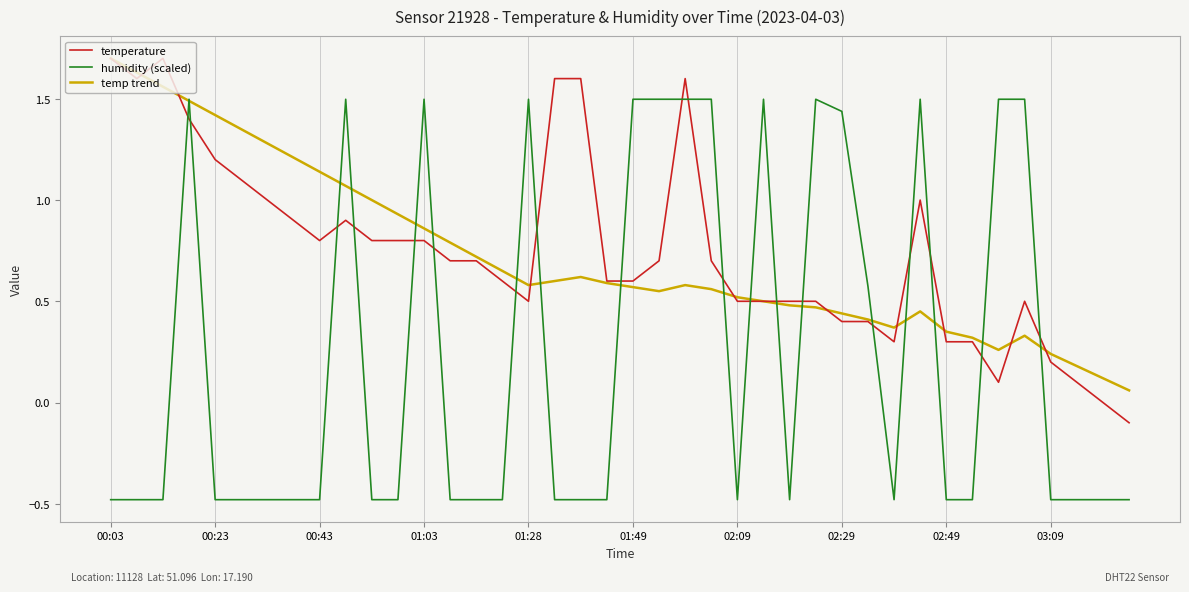

How many positive values does the humidity (scaled) series have?

15